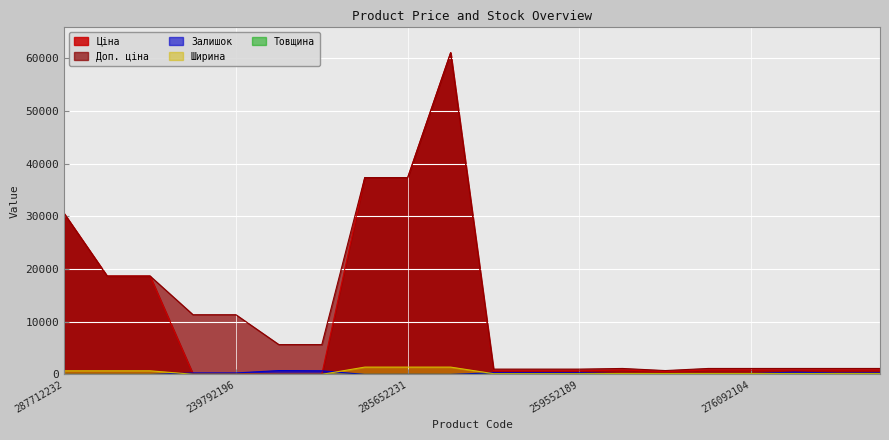

How many lines are shown in the chart?

5